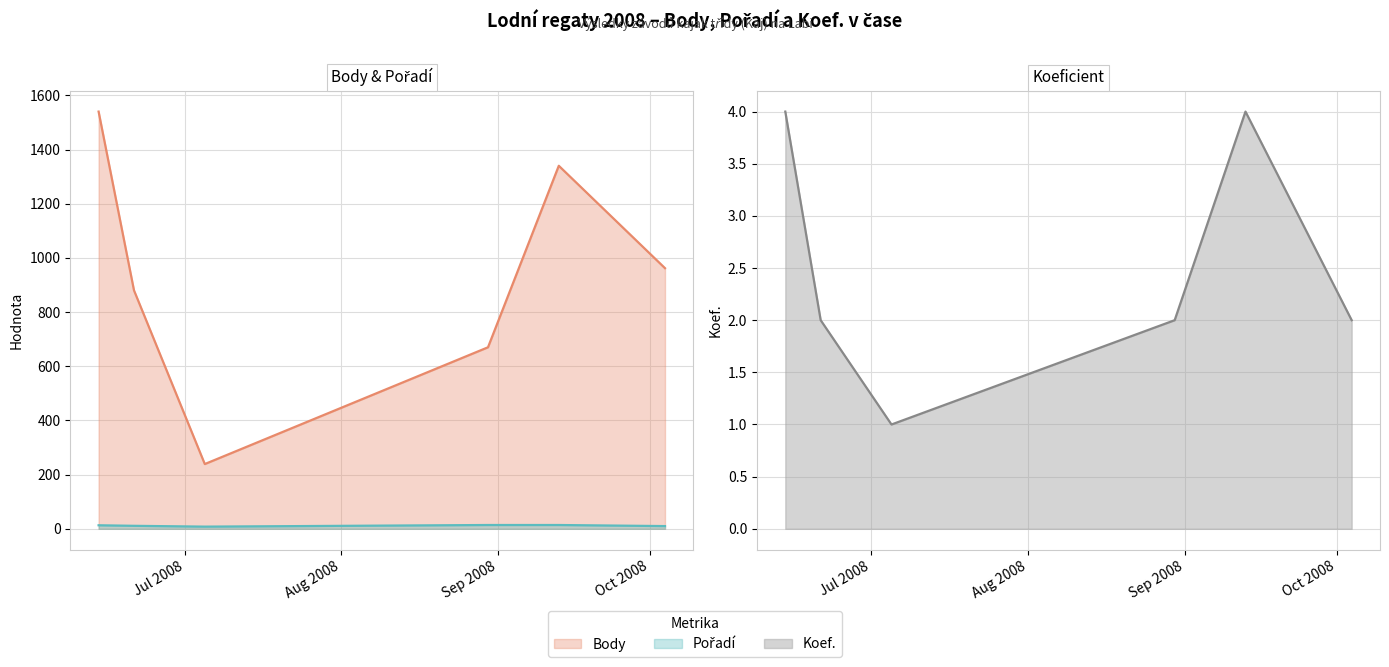

What is the difference between the Pořadí values at 2008-06-21 and 2008-09-13?

3